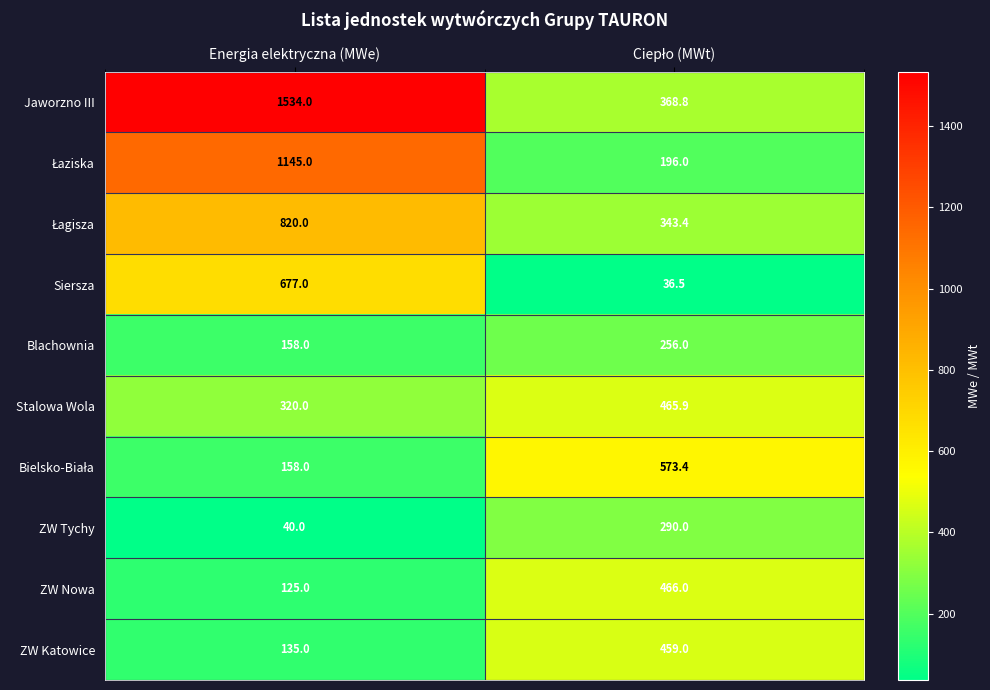

Count the number of data series in this chart.

10